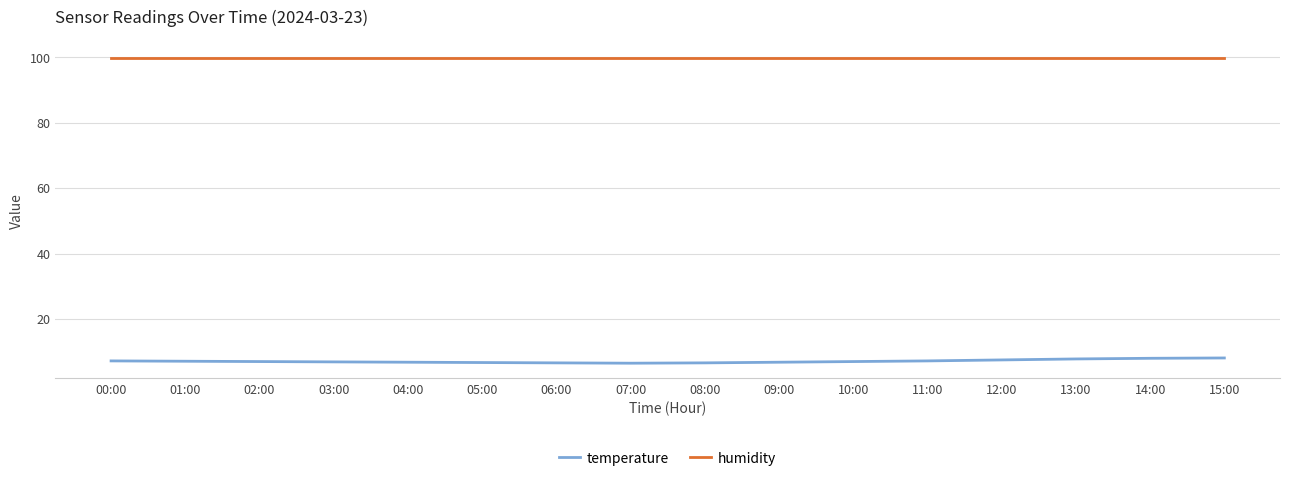

Which series has the widest spread of values?

temperature